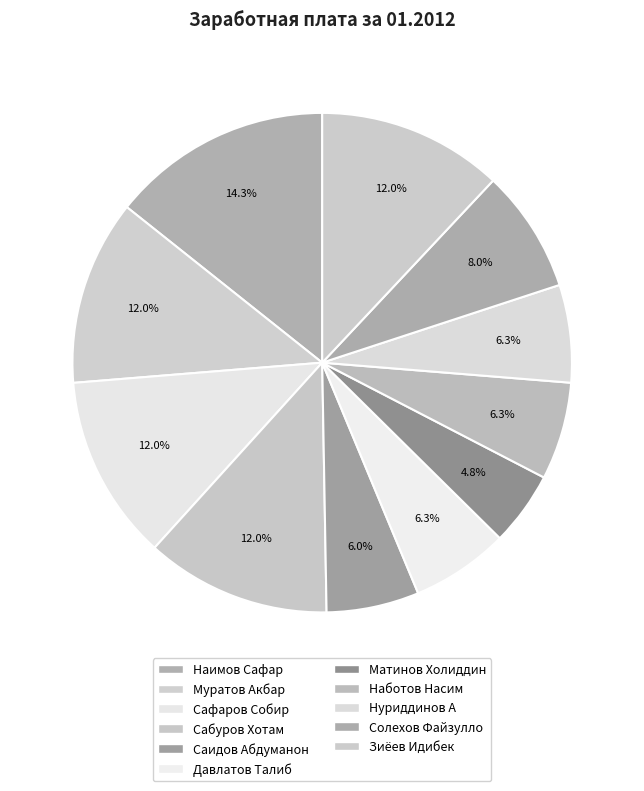

How many slices are in this pie chart?

11